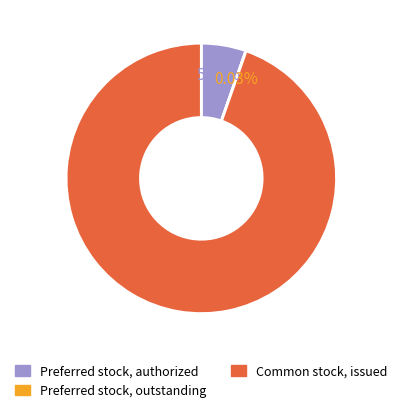

To the nearest percent, what is the difference between the largest and smallest slice percentages?

95%